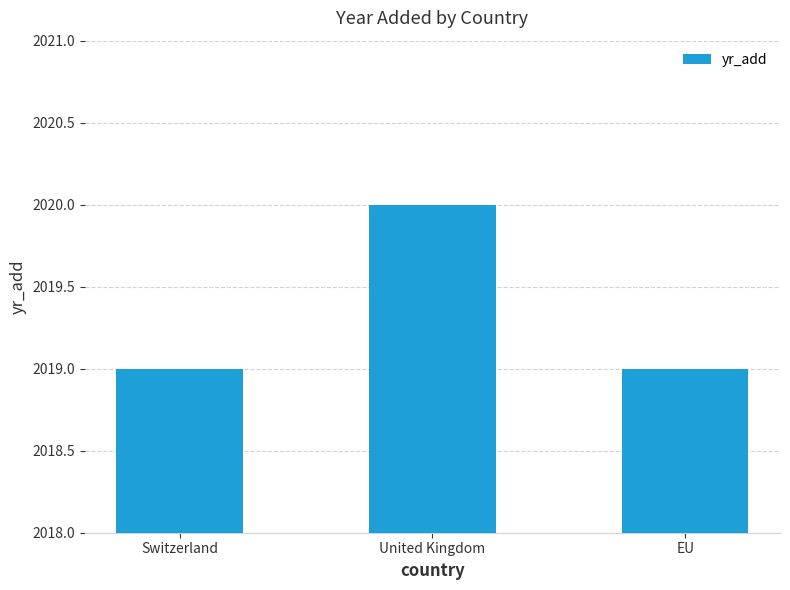

What position from the right is EU?

1